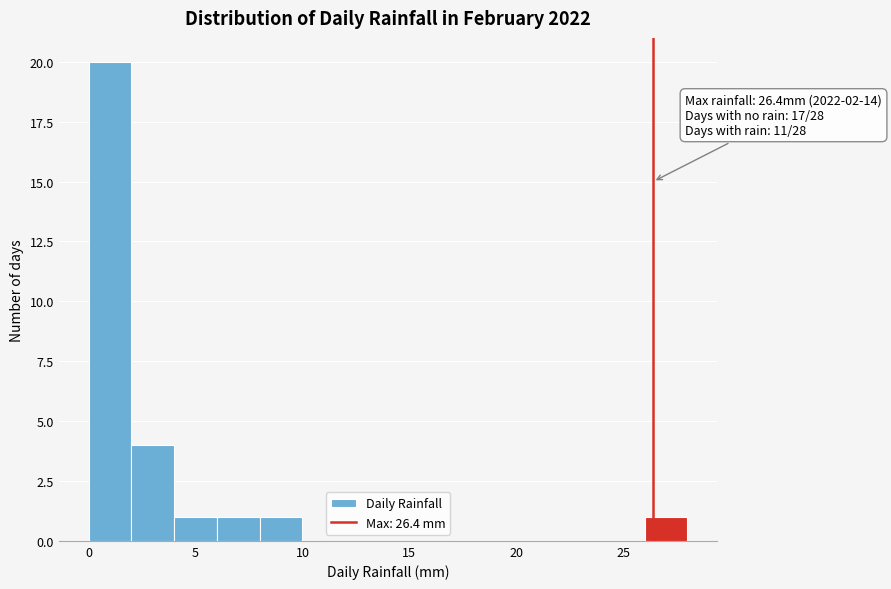

Which range on the x-axis has the tallest bar?

0 to 2